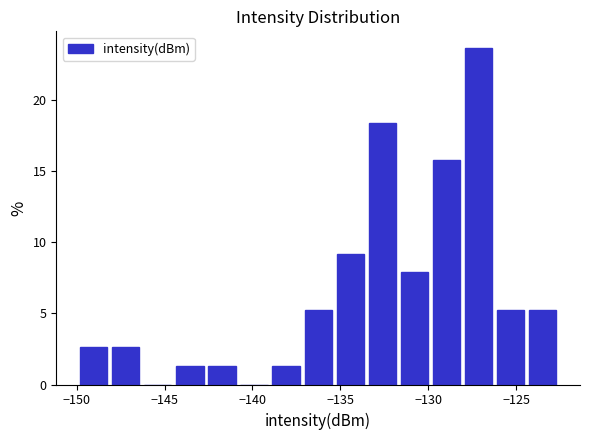

Read against the x-axis, roughly where is the centre of the tallest bar?

-127.0